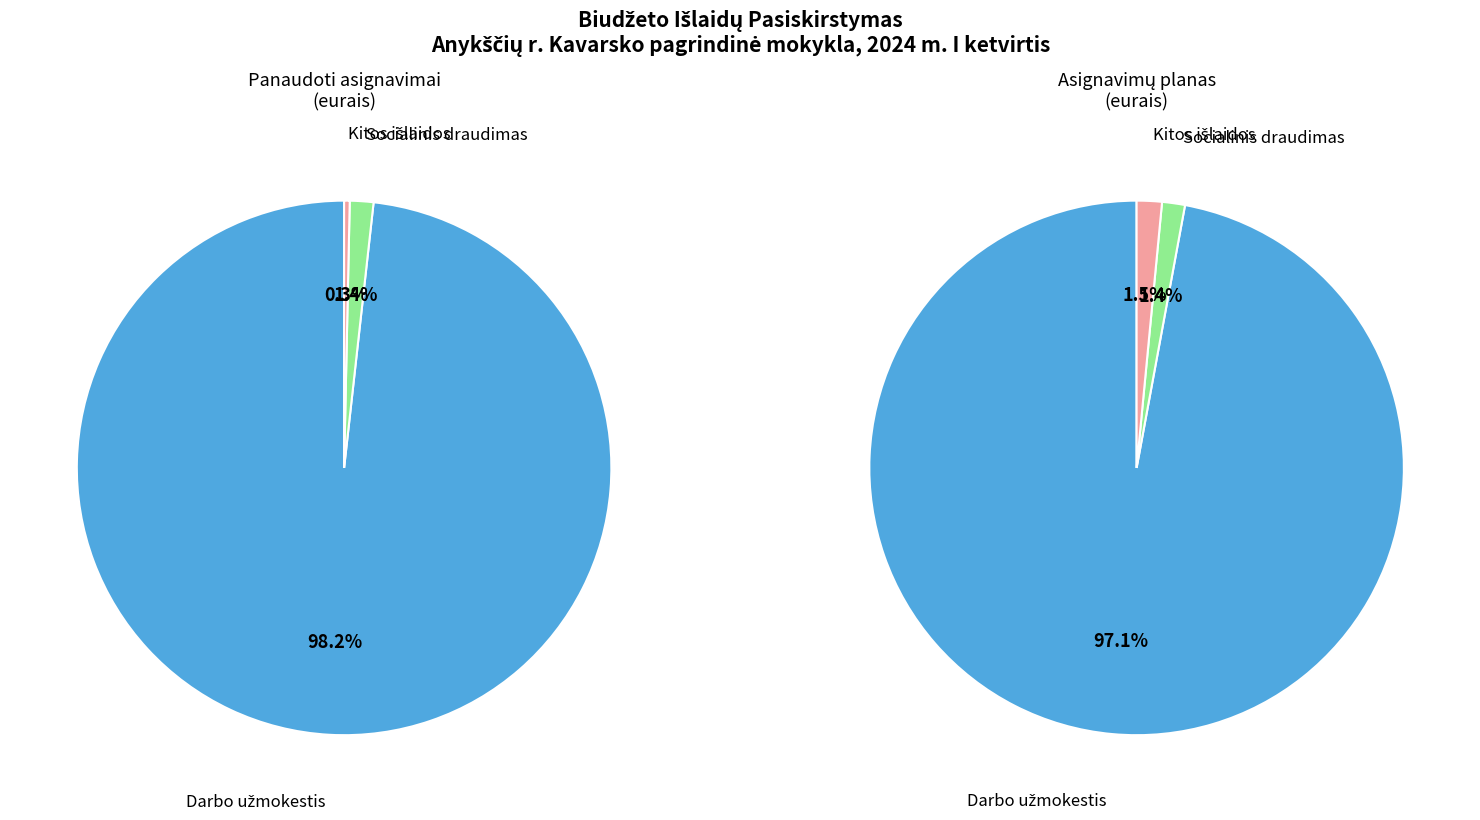

The Socialinis draudimas slice represents 16% of the pie. True or false?

False